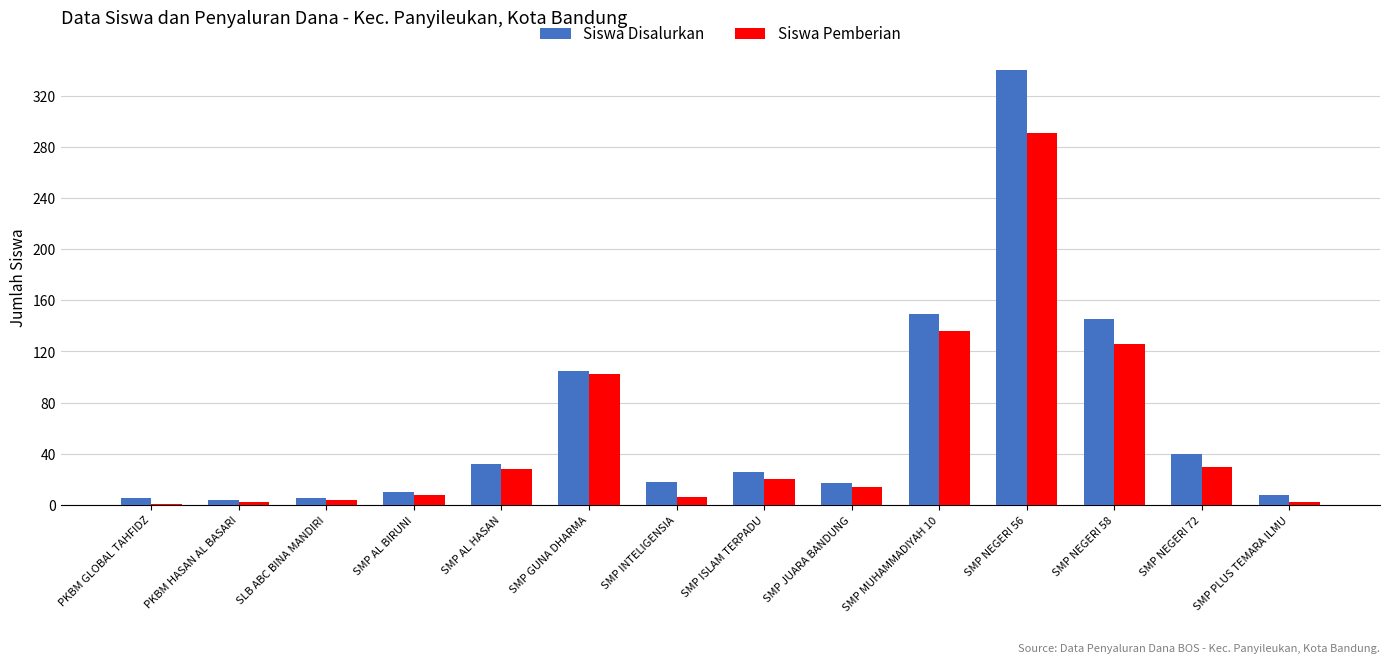

What is the sum of all Siswa Disalurkan values?

904